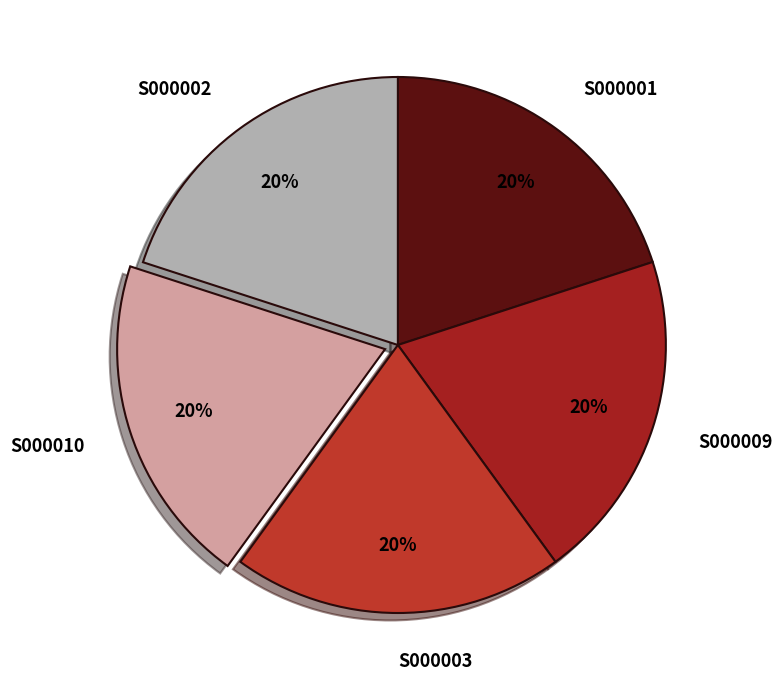

How many segments does this pie chart have?

5